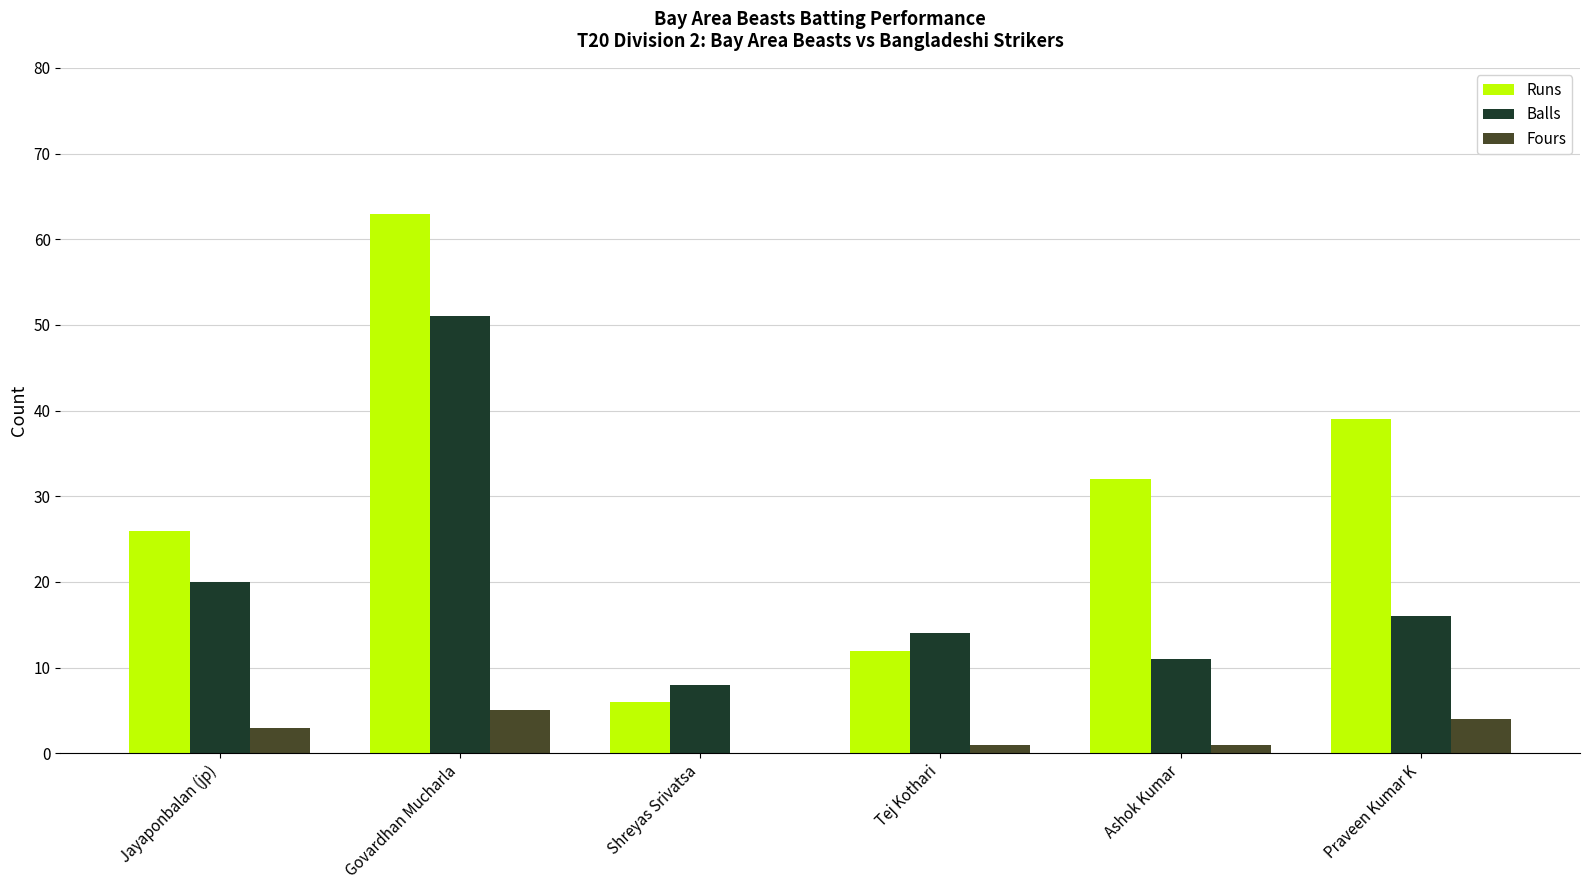

How many data points does each series have?

6